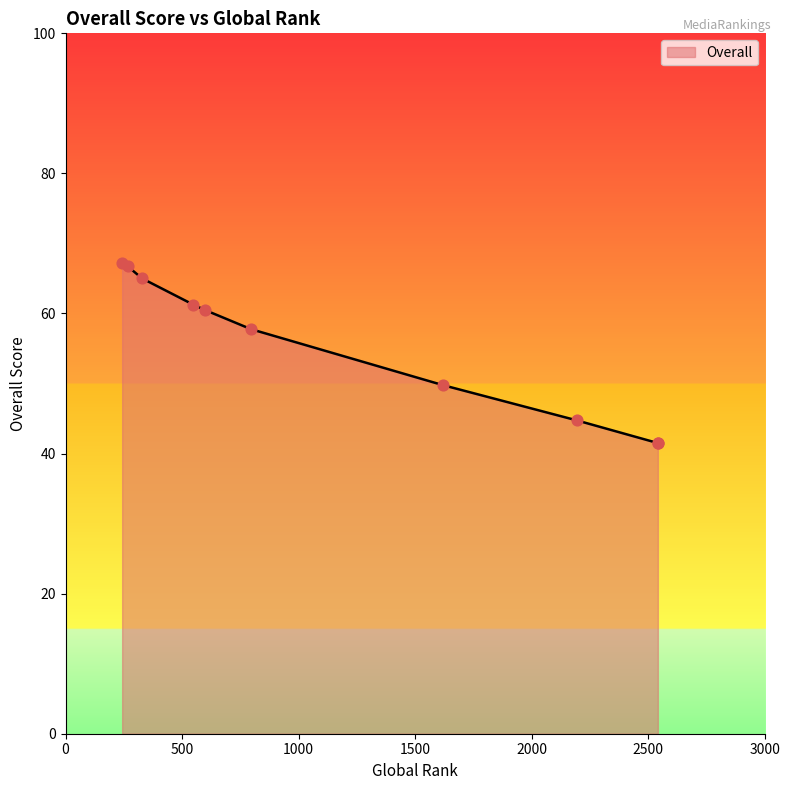

What is the ratio of the value at 243 to the value at 266?

1.0